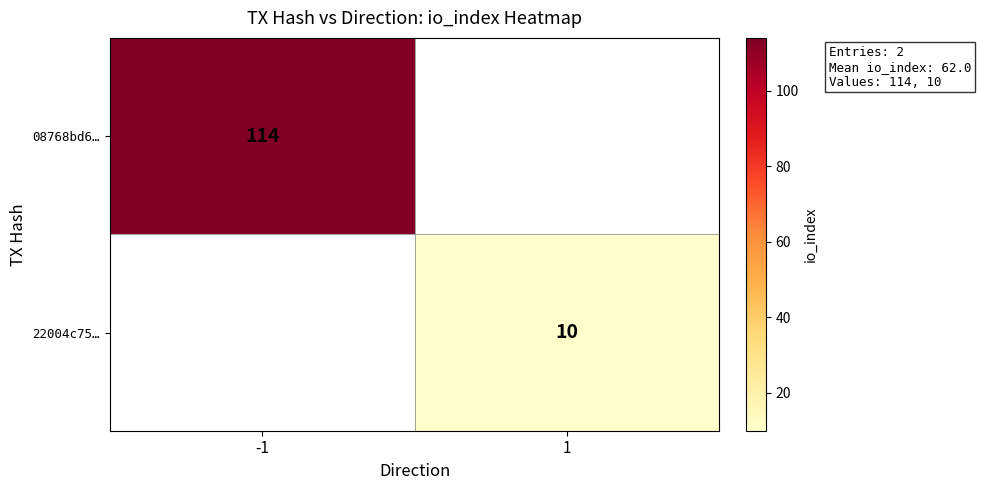

Is it true that 22004c75… equals 17 at 1?

False